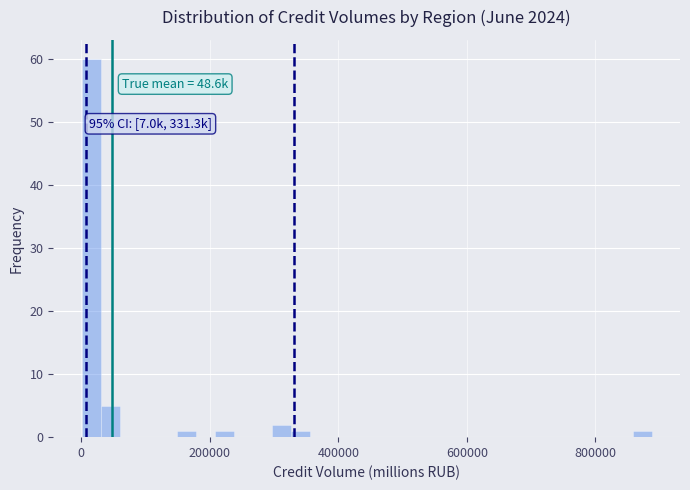

Read against the x-axis, roughly where is the centre of the tallest bar?

20000